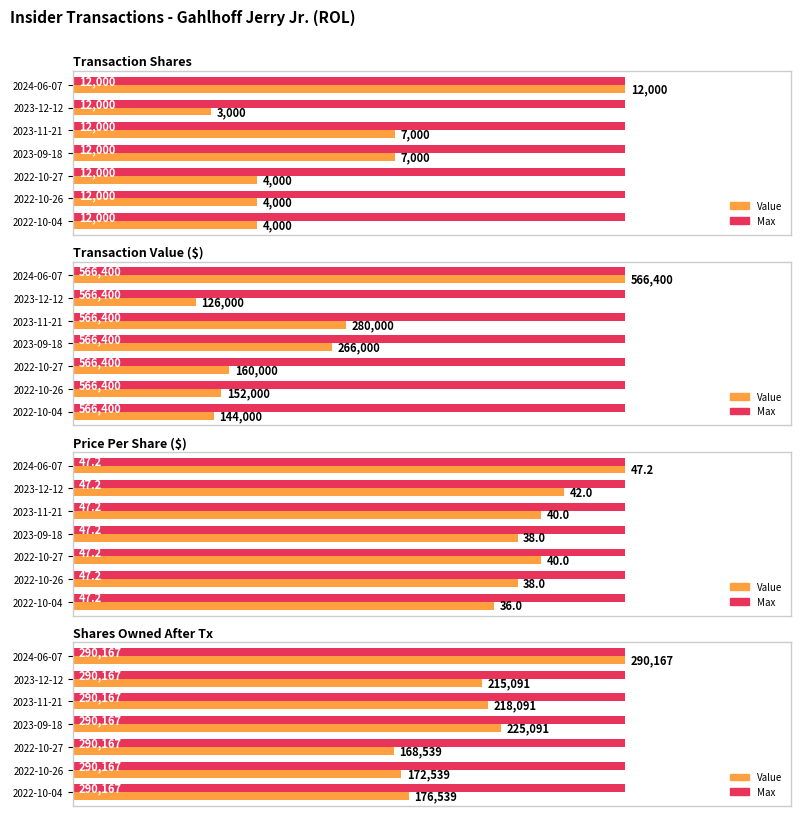

What is the sum of the Normalized Value values at 2022-10-26 and 2022-10-27?

117.5